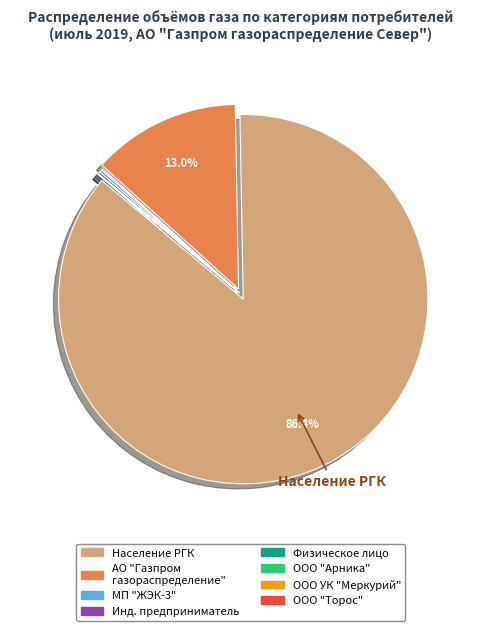

Does any single category account for the majority?

Yes